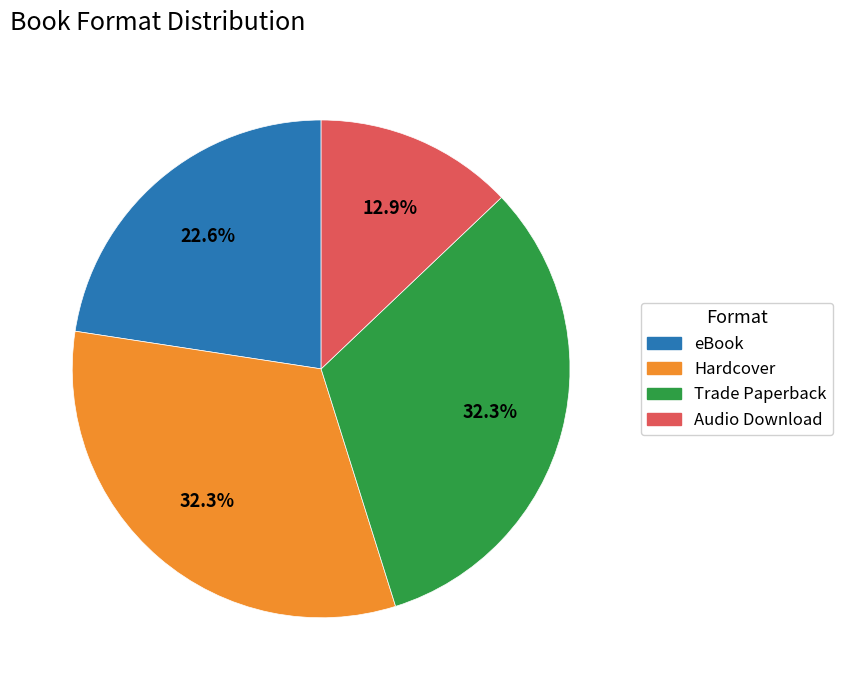

To the nearest percent, what is the difference between the Hardcover and eBook slice percentages?

10%